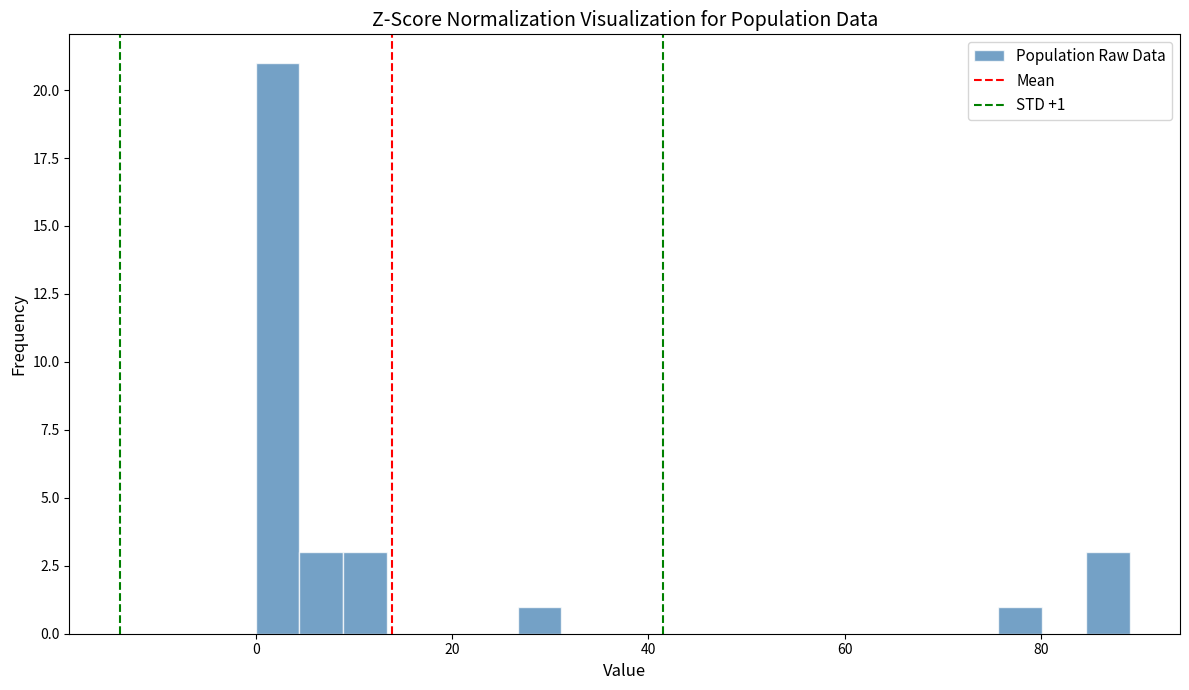

Read against the x-axis, roughly where is the centre of the tallest bar?

2